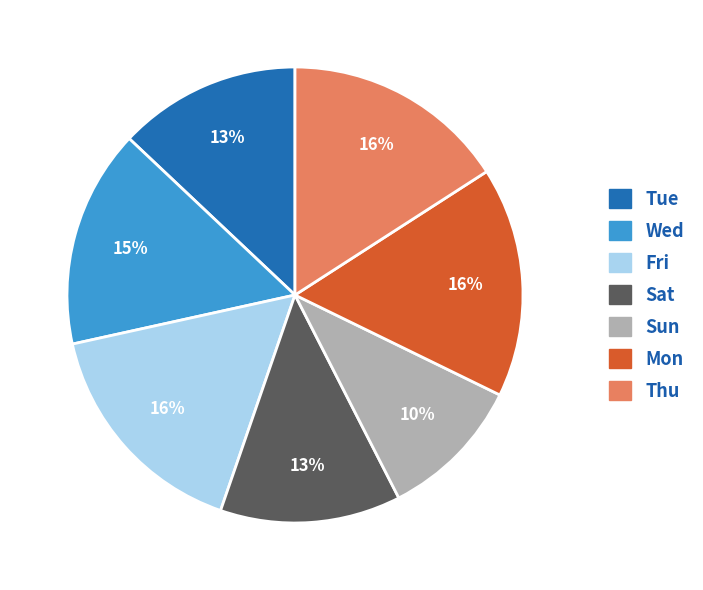

The Sat slice represents 22% of the pie. True or false?

False